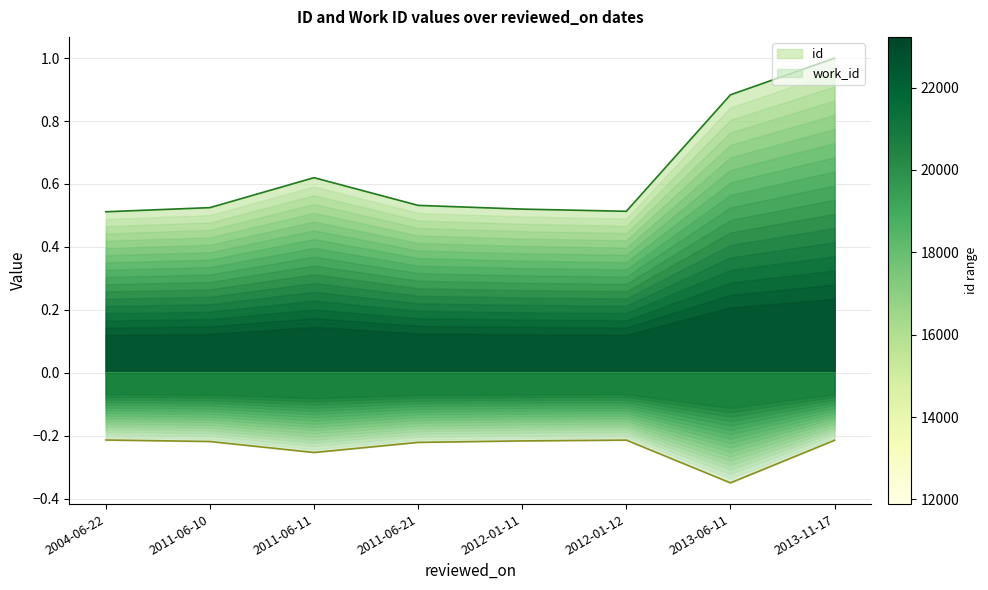

True or false: work_id and id cross at least once.

False